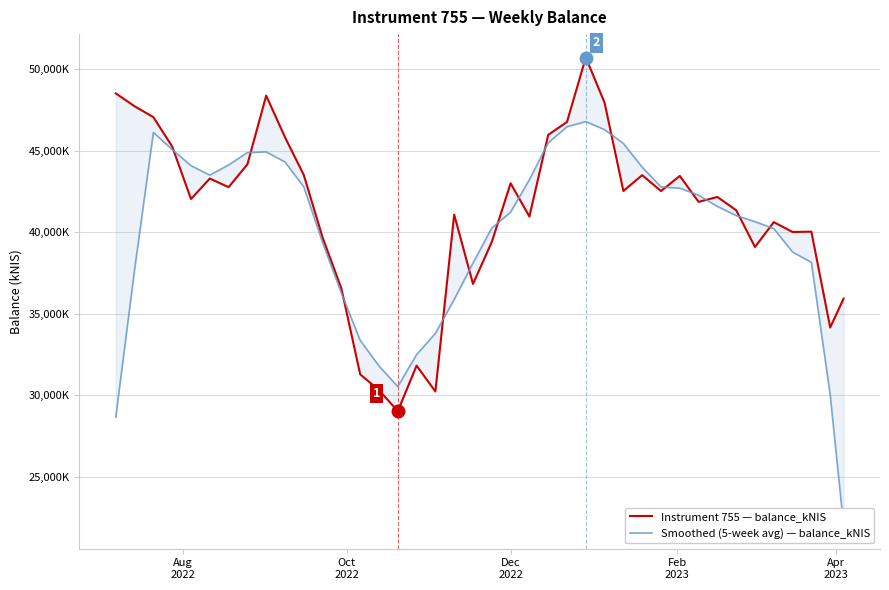

Count the number of data series in this chart.

2